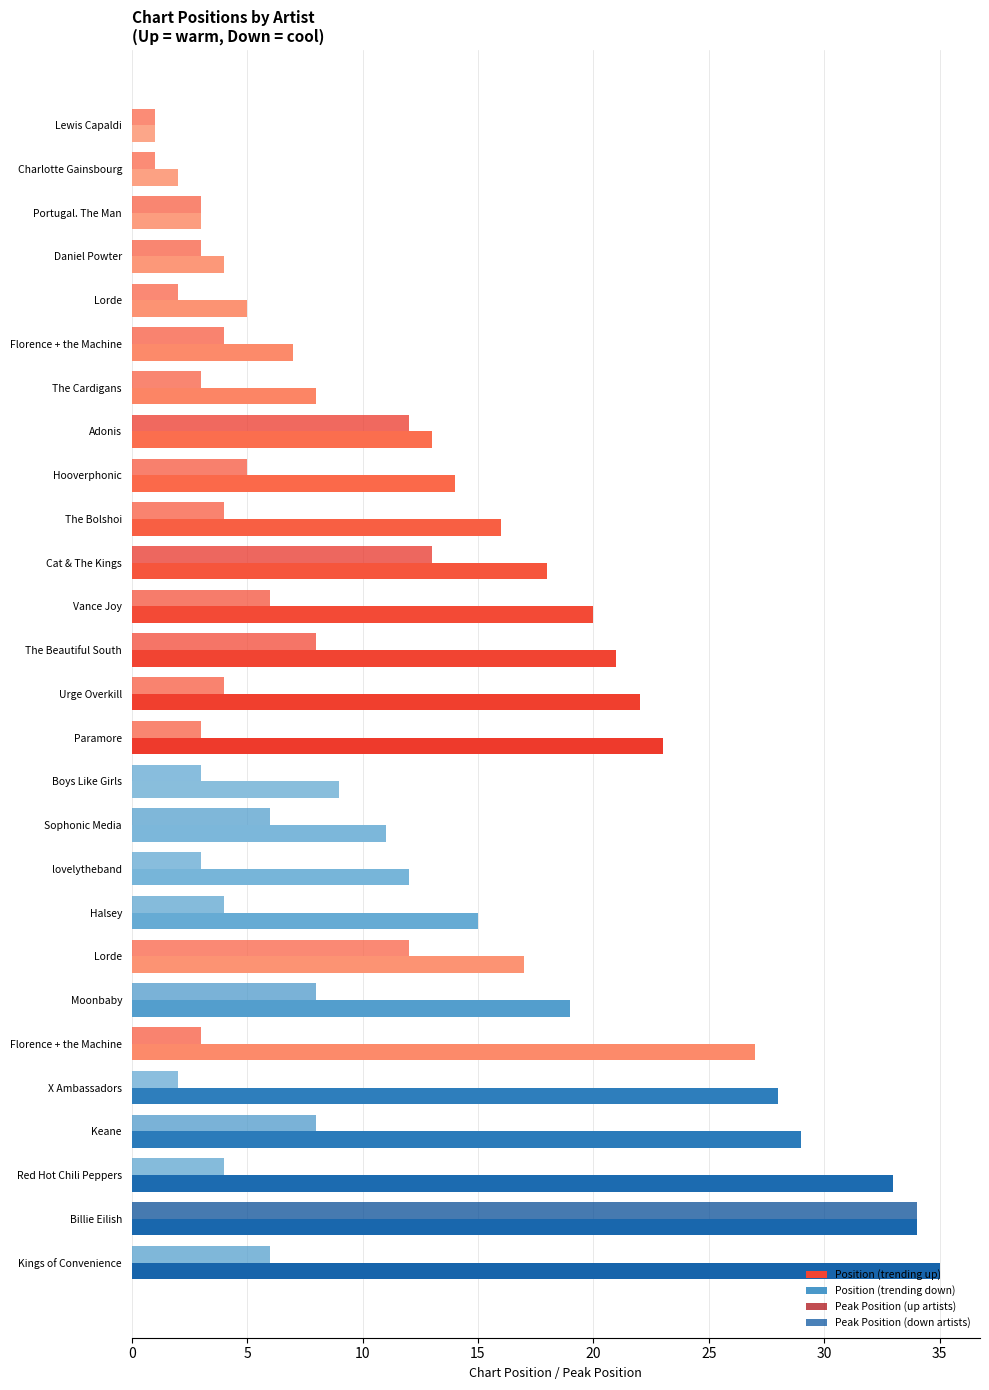

How many categories are shown in the chart?

27